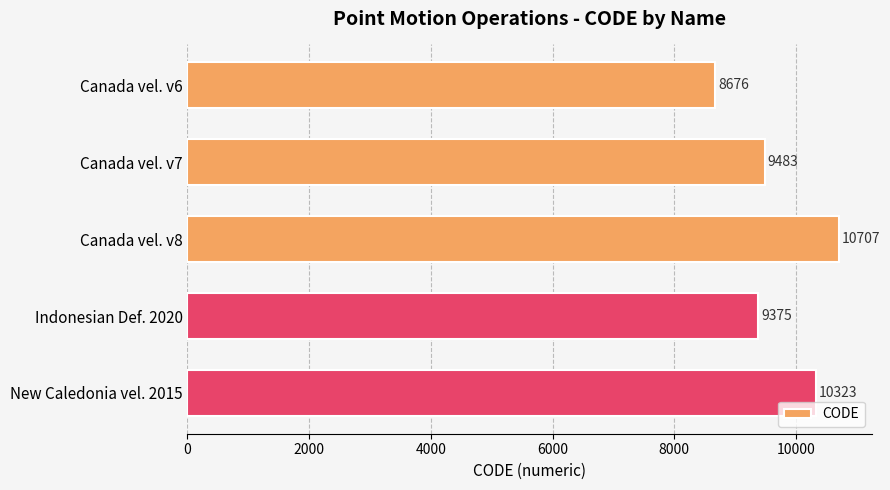

Does the chart contain stacked bars?

No